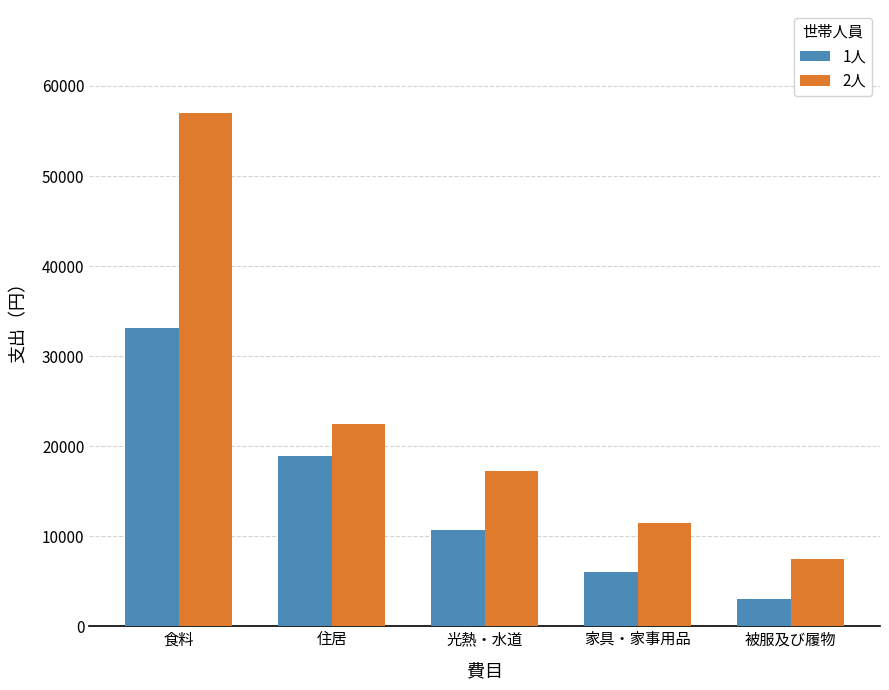

What is the minimum value for 2人?

7418